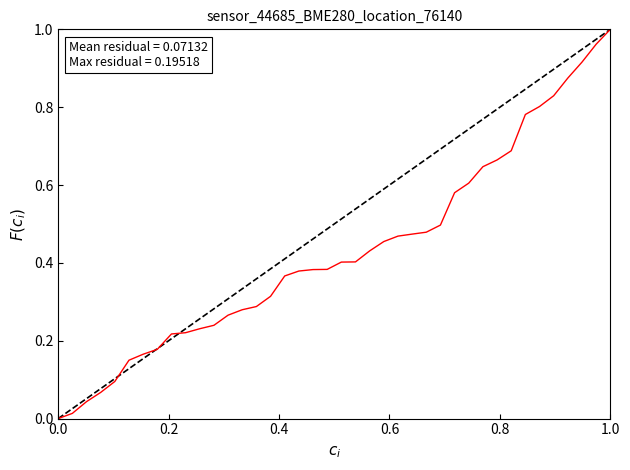

Is this an area chart (filled region under the line)?

No